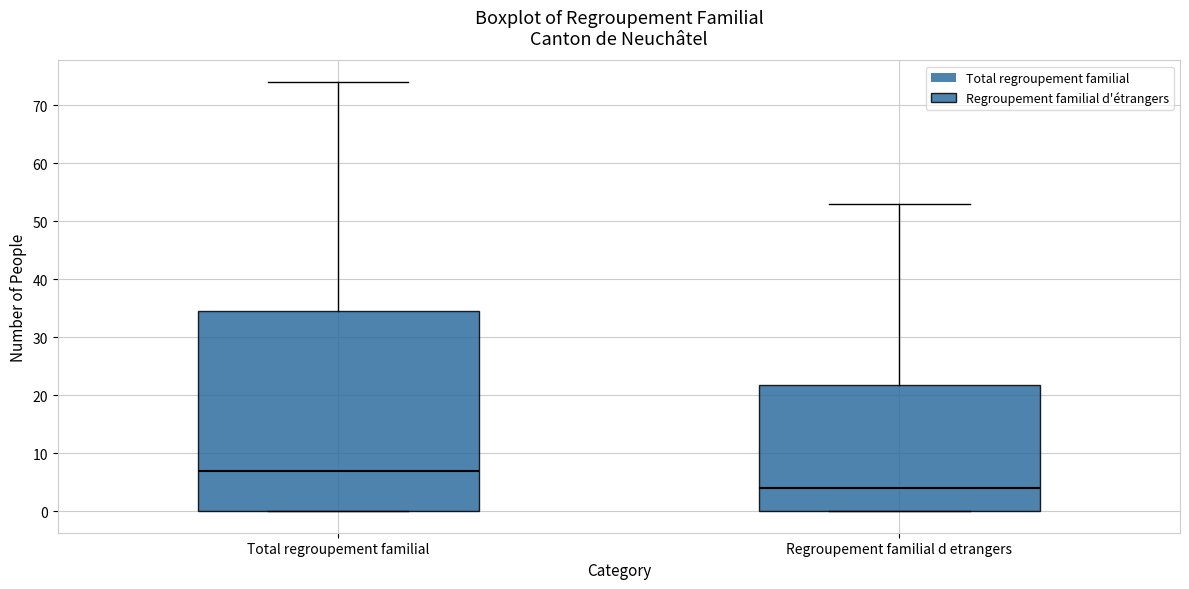

Reading left to right, read every box against the y-axis: the position of its median line, the range the box covers, and the ends of its whiskers. The values are not printed on the chart, so give them approximately, as read against the axis.

Total regroupement familial: median 7, box 0 to 35, whiskers 0 to 74
Regroupement familial d etrangers: median 4, box 0 to 22, whiskers 0 to 53